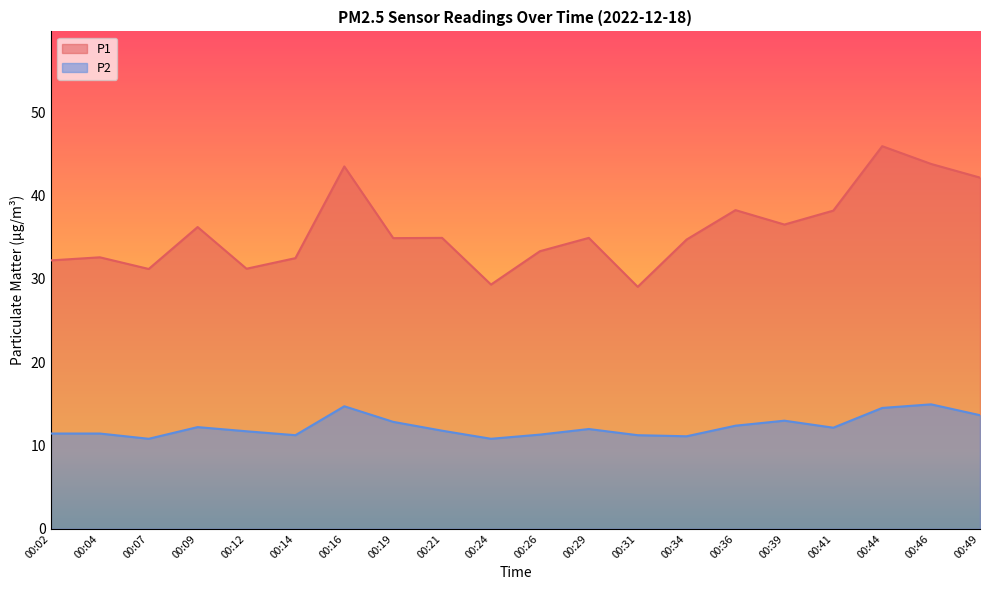

What is the sum of all P2 values?

245.0